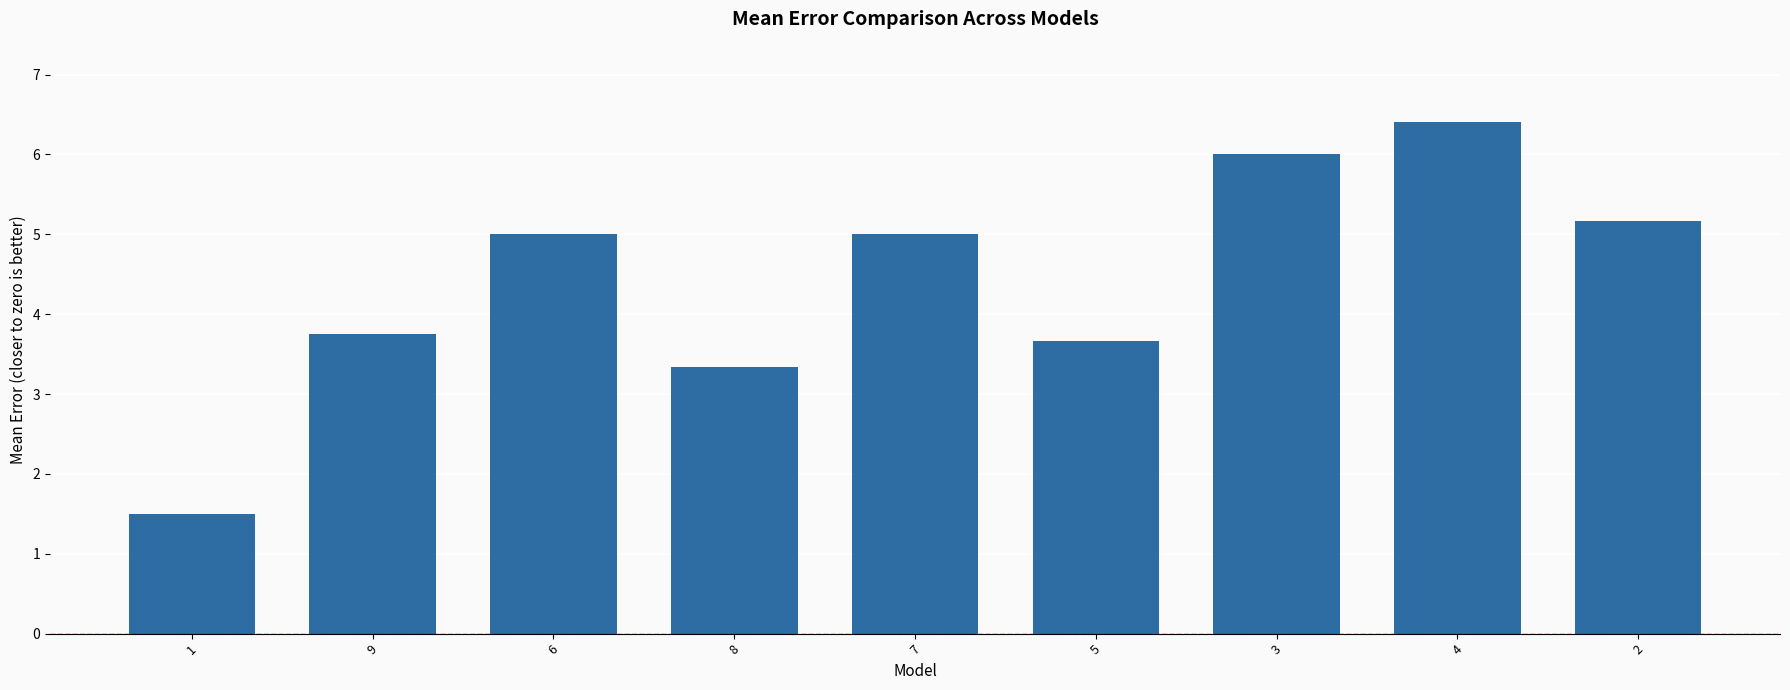

Does the chart contain any negative values?

No